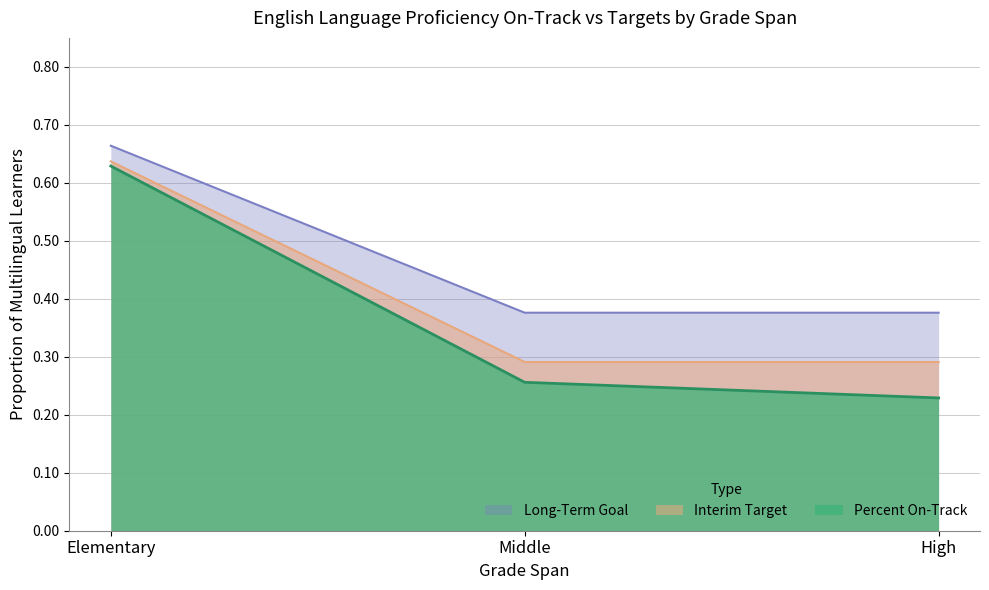

What is the total value across all series at Middle?

0.9